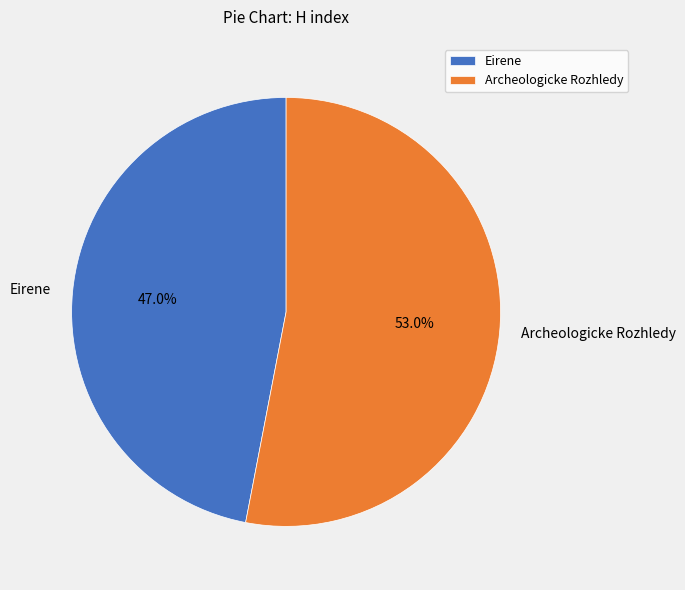

Rank the categories by value from lowest to highest.

Eirene, Archeologicke Rozhledy